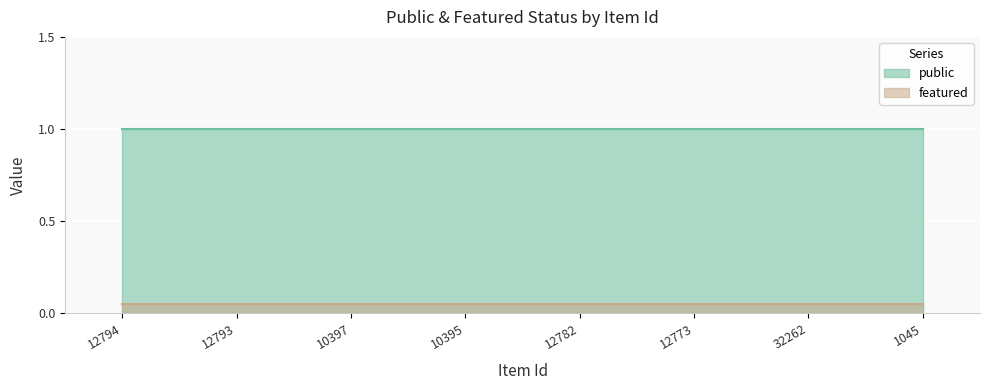

Rank the series at 10395 from lowest to highest value.

featured, public